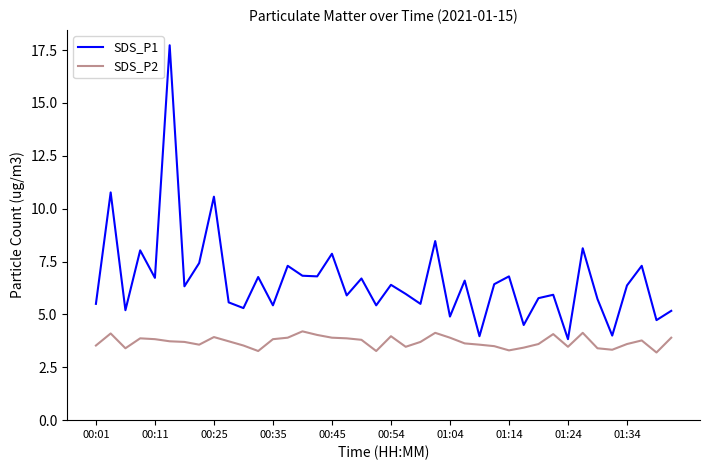

What is the maximum value shown in the chart?

17.7